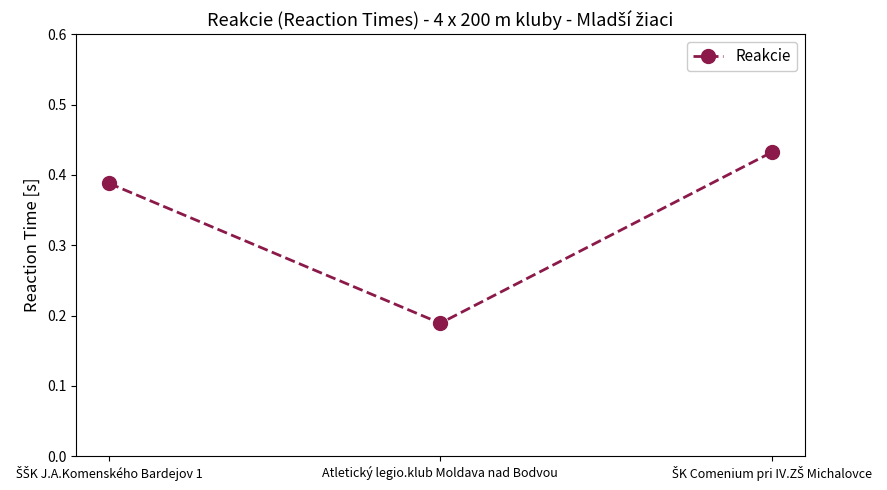

What is the average value?

0.3